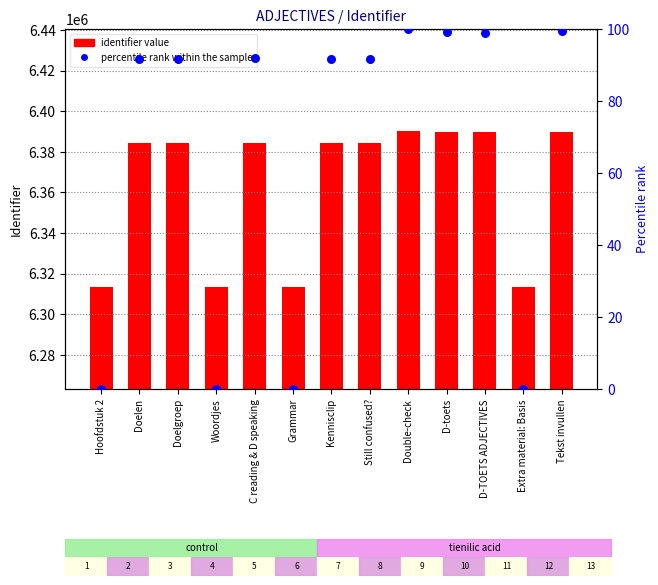

What are all the series names shown in the legend?

identifier value, percentile rank within the sample